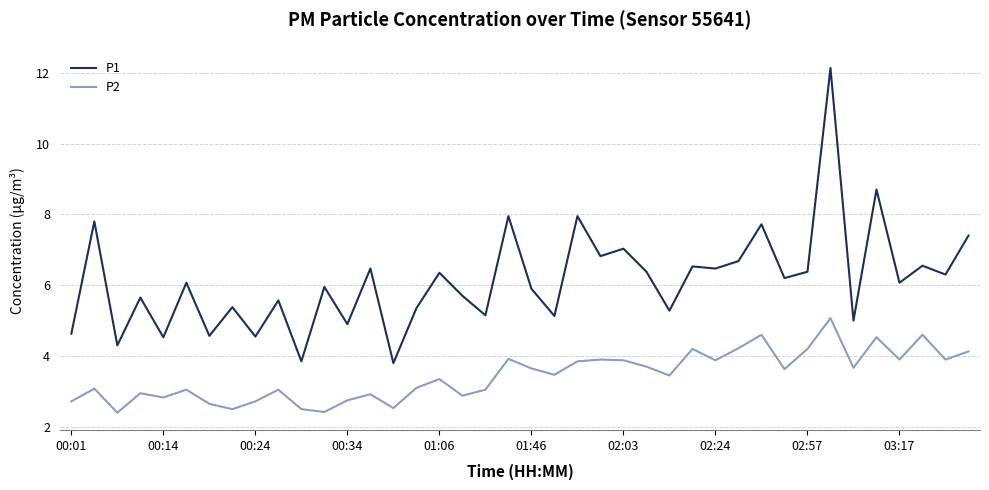

Which series has the widest spread of values?

P1